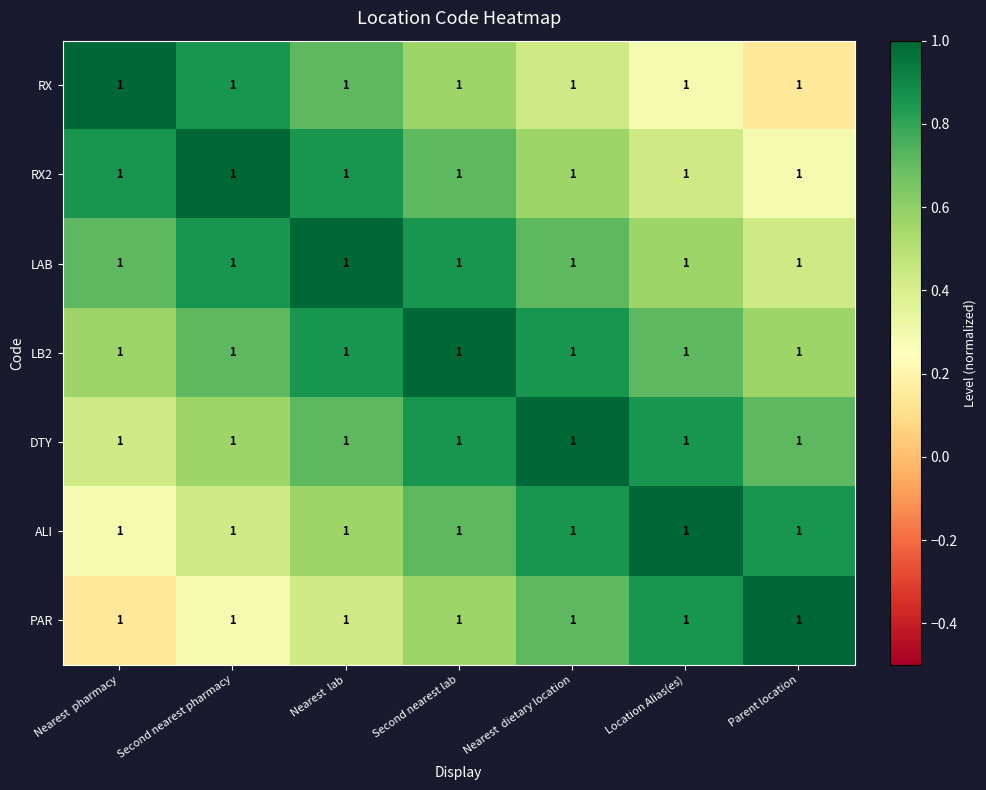

Which category has the highest value in the RX2 series?

Second nearest pharmacy